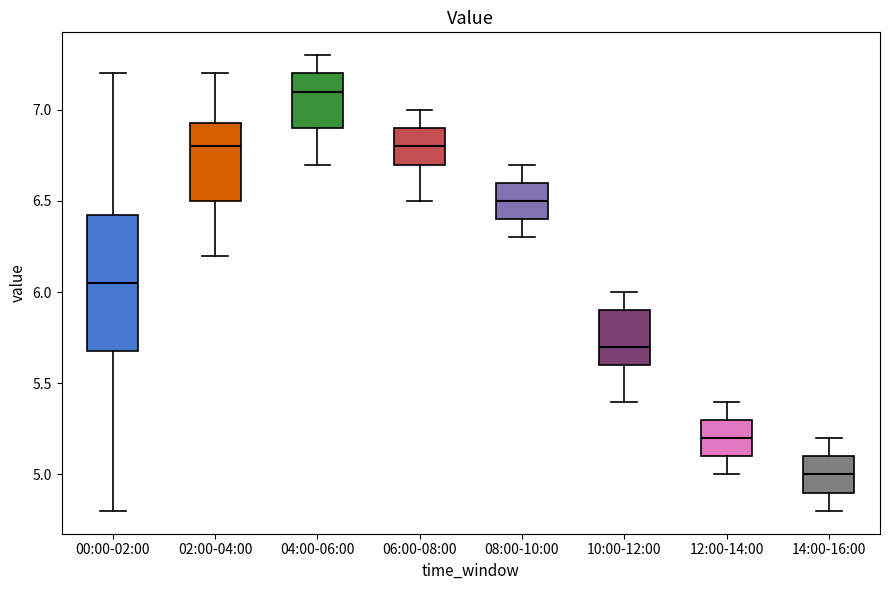

Which box's median line is the highest?

04:00-06:00